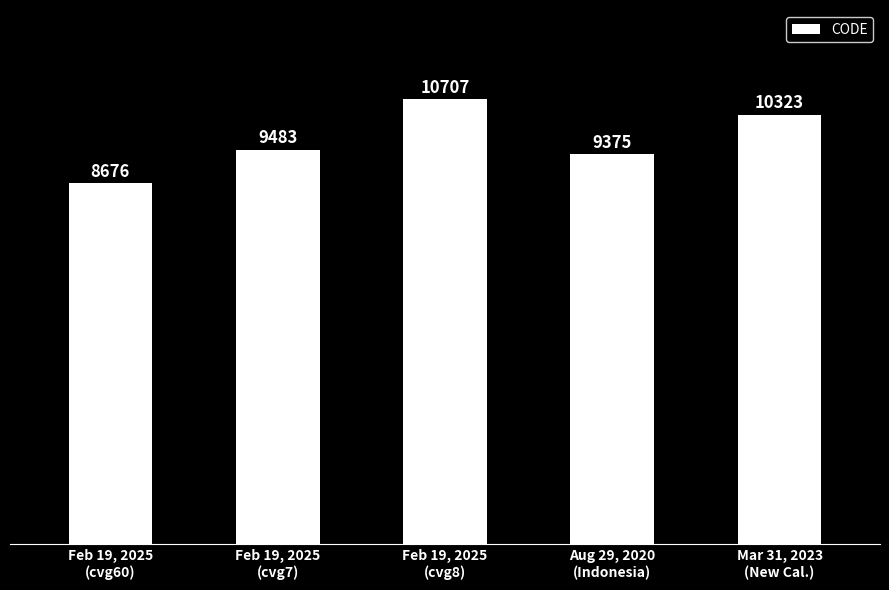

Reading right to left, what are all the values shown in this chart?

Mar 31, 2023
(New Cal.)=10323	Aug 29, 2020
(Indonesia)=9375	Feb 19, 2025
(cvg8)=10707	Feb 19, 2025
(cvg7)=9483	Feb 19, 2025
(cvg60)=8676